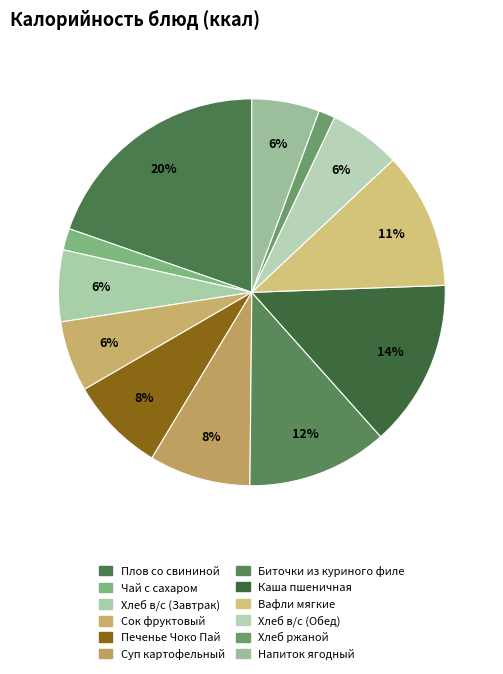

Between Биточки из куриного филе and Хлеб ржаной, which is larger?

Биточки из куриного филе